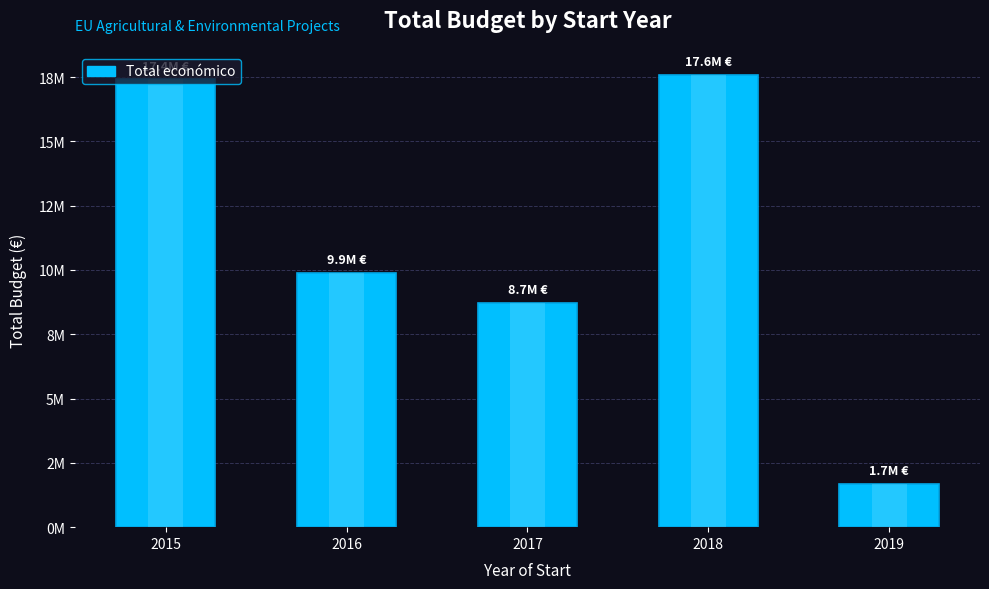

Does the chart contain any negative values?

No